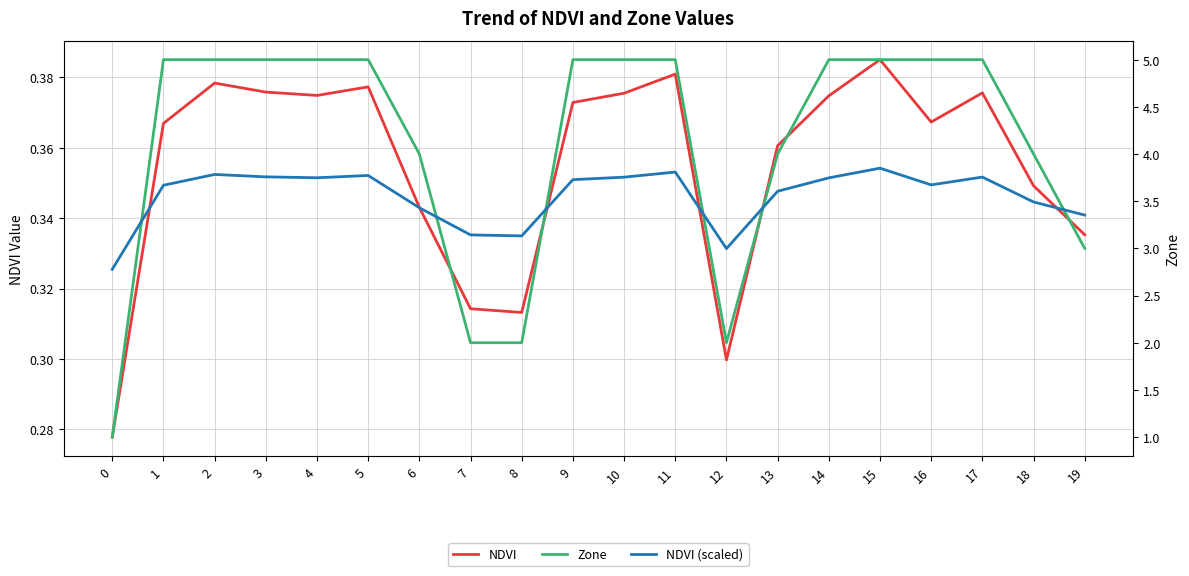

Count the NDVI values in the range 0 to 1.

20